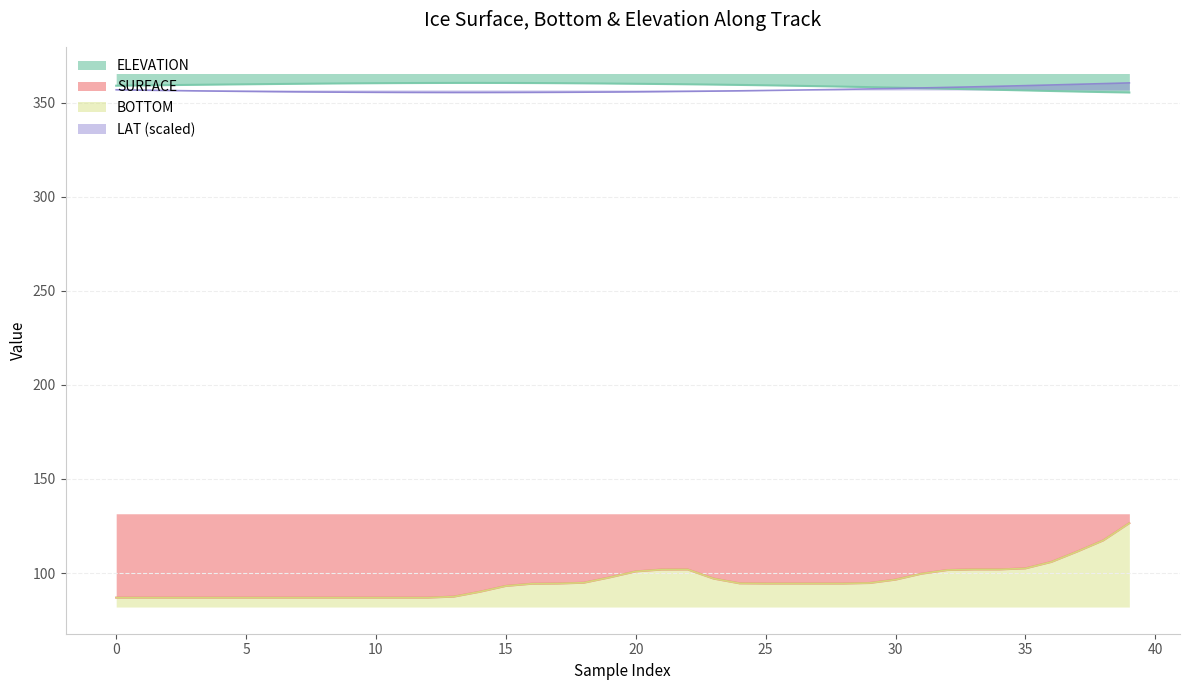

True or false: ELEVATION has a value of 497.1 at 15.

False